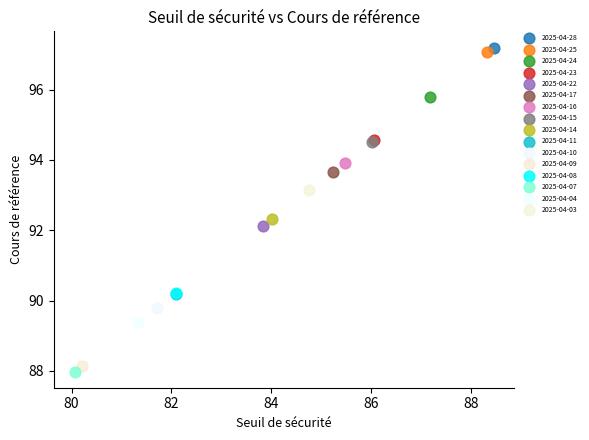

What are all the series names shown in the legend?

2025-04-28, 2025-04-25, 2025-04-24, 2025-04-23, 2025-04-22, 2025-04-17, 2025-04-16, 2025-04-15, 2025-04-14, 2025-04-11, 2025-04-10, 2025-04-09, 2025-04-08, 2025-04-07, 2025-04-04, 2025-04-03